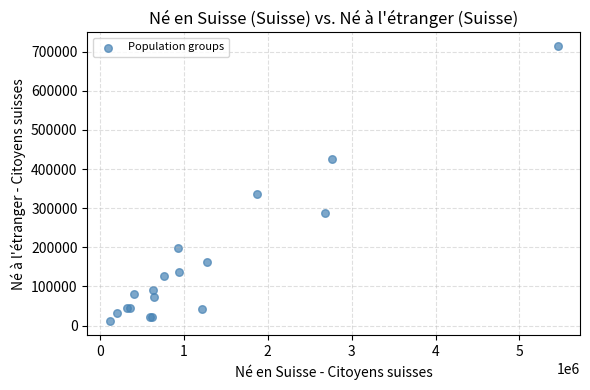

What Y value in the scatter plot is closest to 362311?

336972